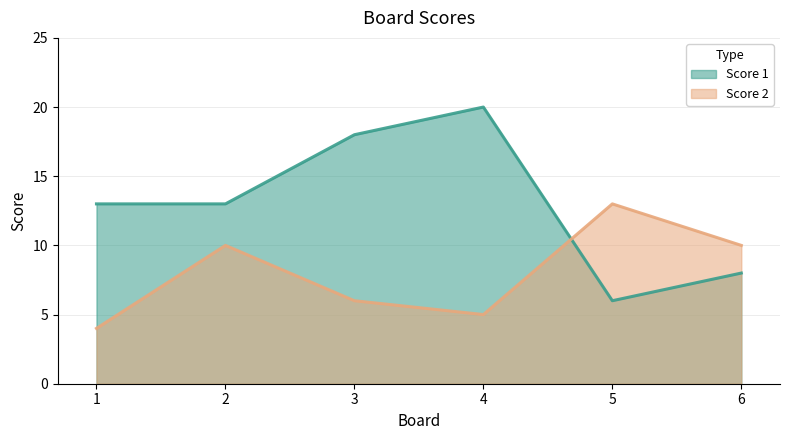

Reading right to left, extract all data points from this chart.

Score 1: 6=8	5=6	4=20	3=18	2=13	1=13
Score 2: 6=10	5=13	4=5	3=6	2=10	1=4